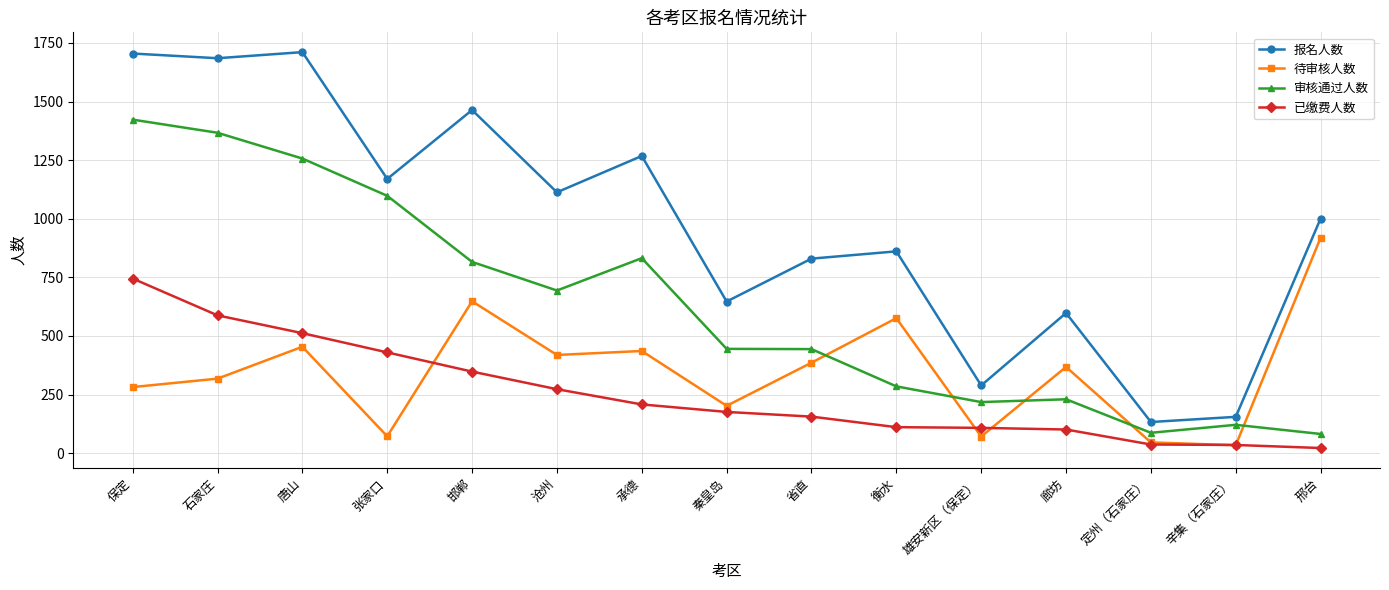

What value does the 已缴费人数 series have at 承德?

208